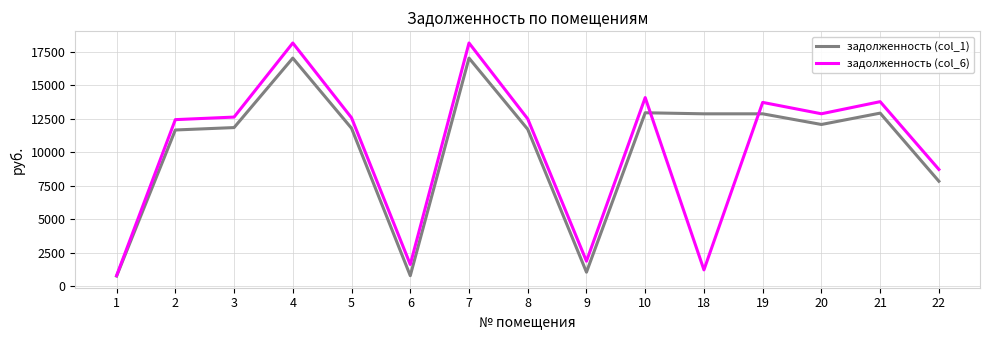

Read the задолженность (col_6) value at 19.

13717.9